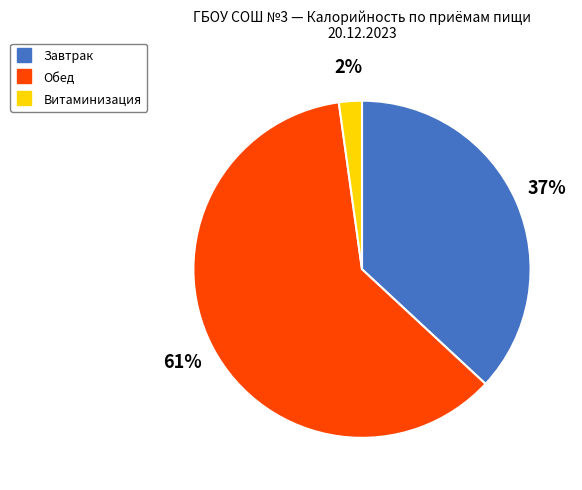

To the nearest percent, what percentage of the pie is Обед?

61%